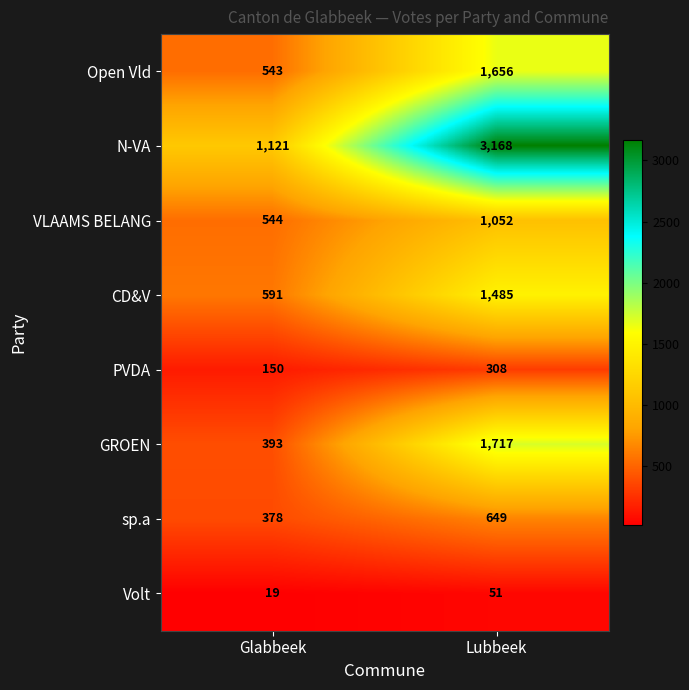

What is the sum of the PVDA values at Lubbeek and Glabbeek?

458